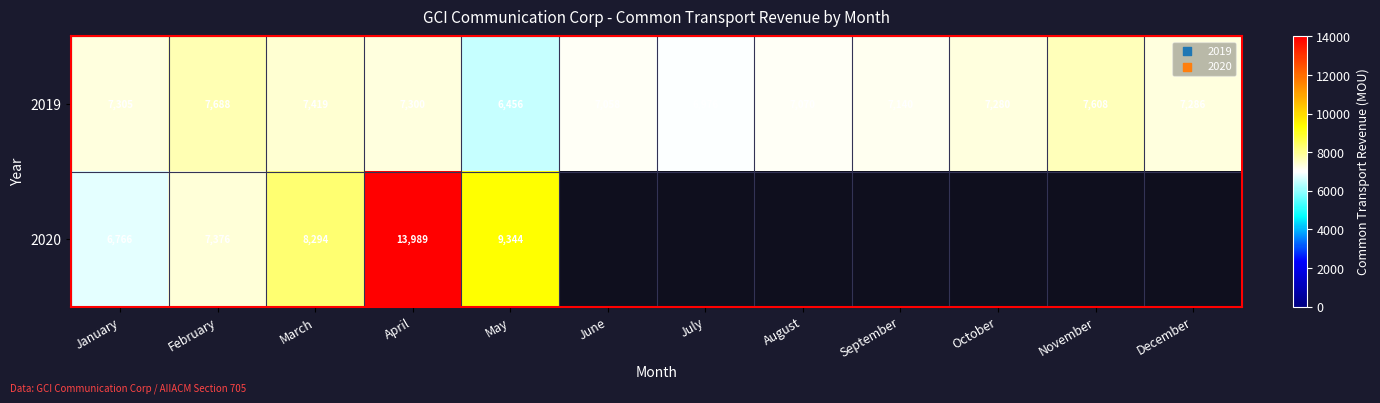

Which has a higher value, January or October?

January